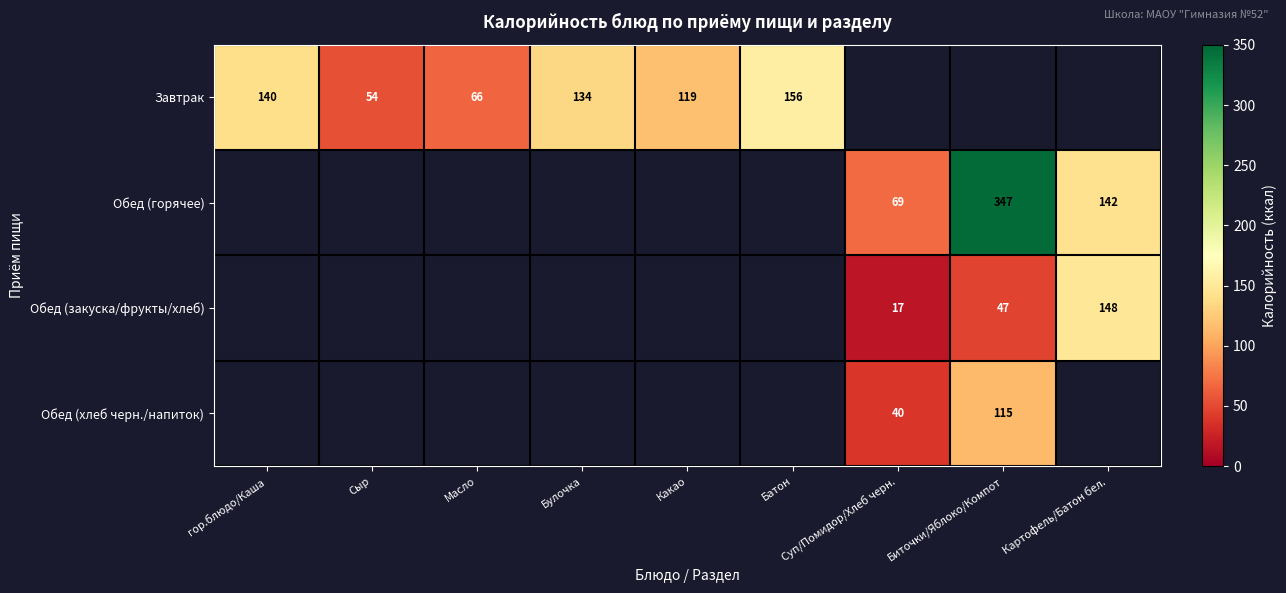

Is it true that Завтрак equals 91 at гор.блюдо/Каша?

False